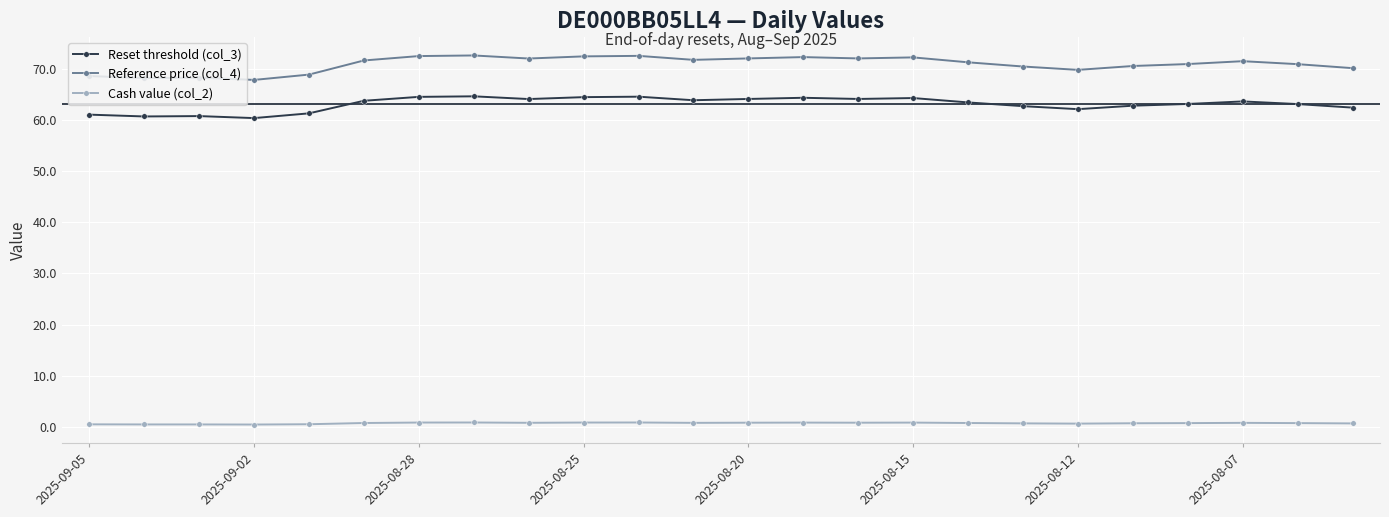

At how many categories does at least one series exceed 39?

24